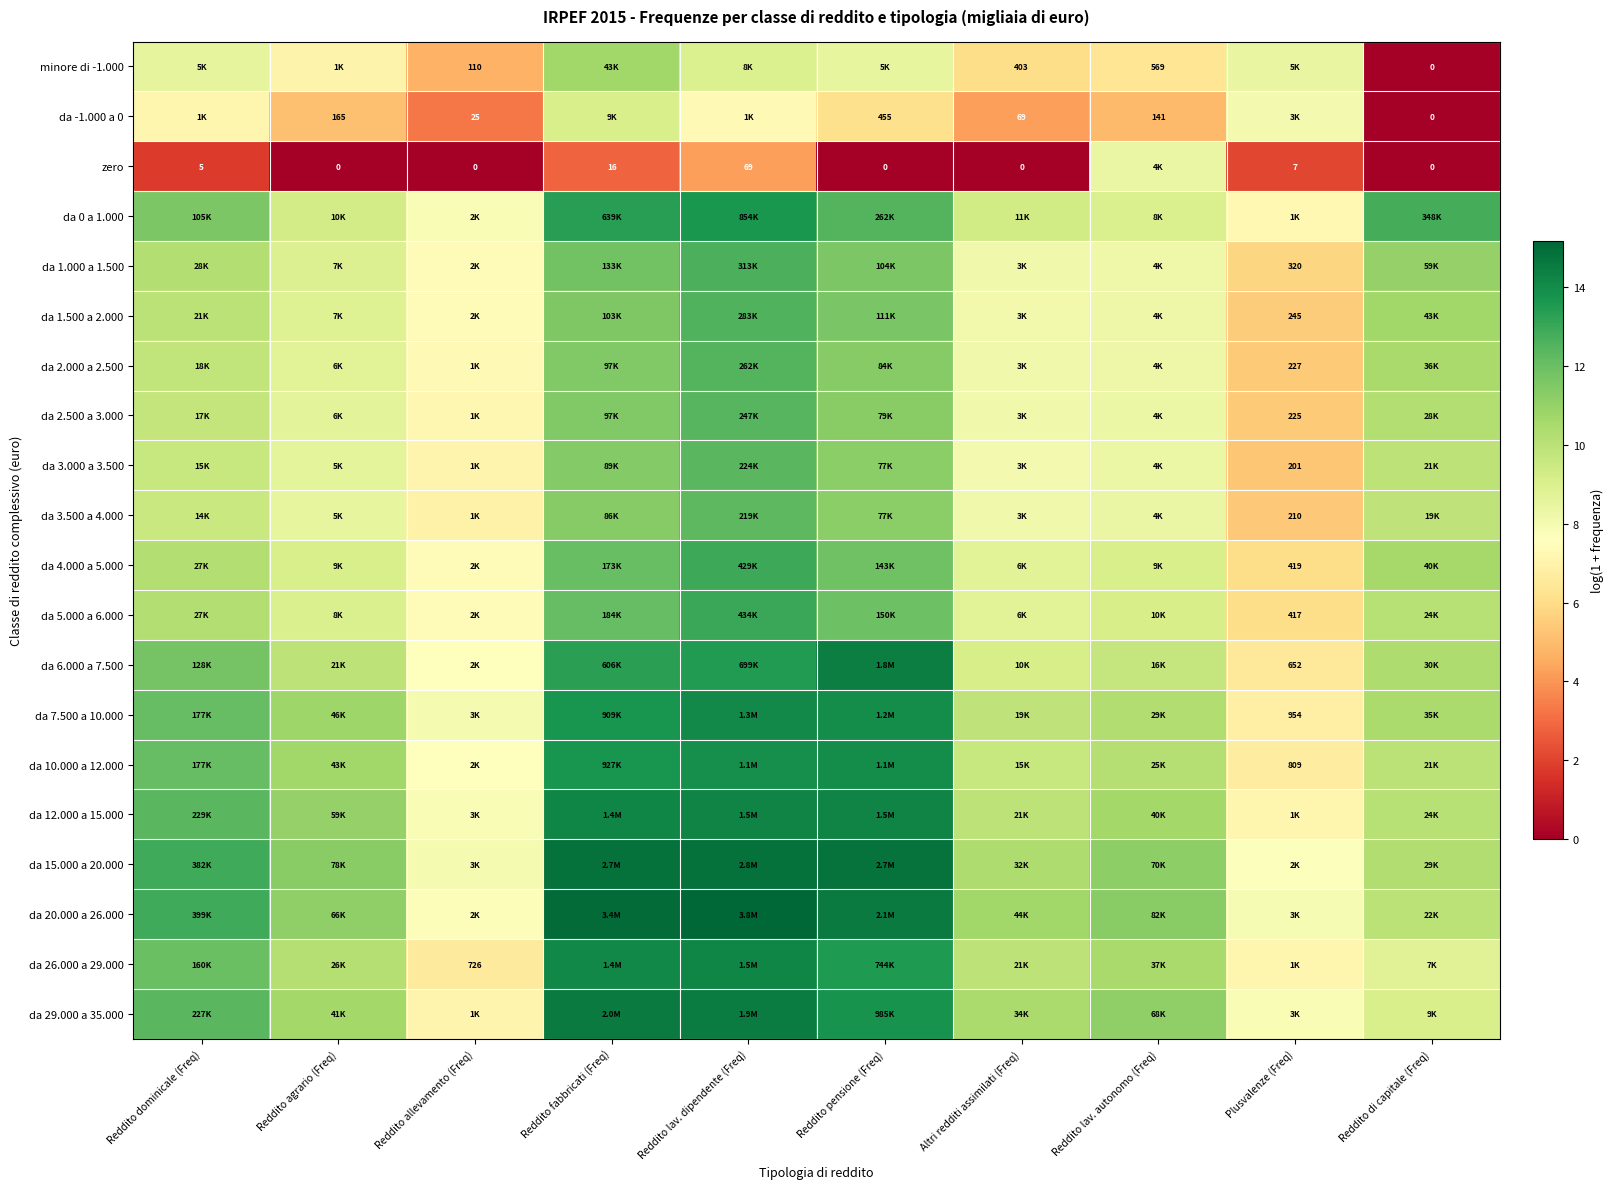

At how many categories does at least one series exceed 12?

5